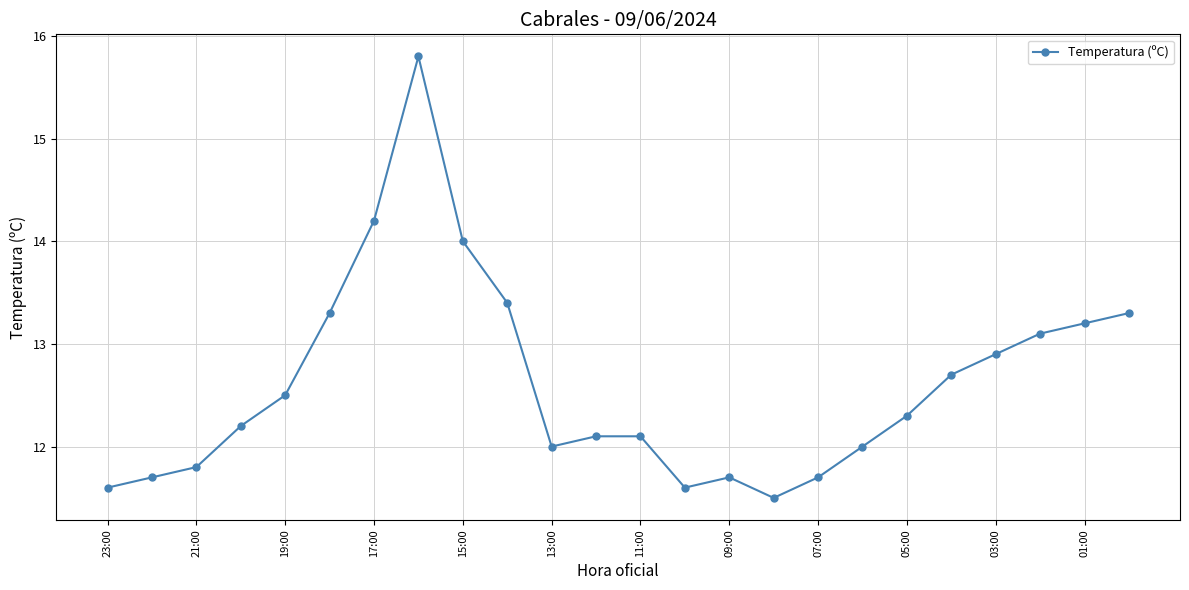

How many interior local valleys (lower than both neighbors) does the data have?

3